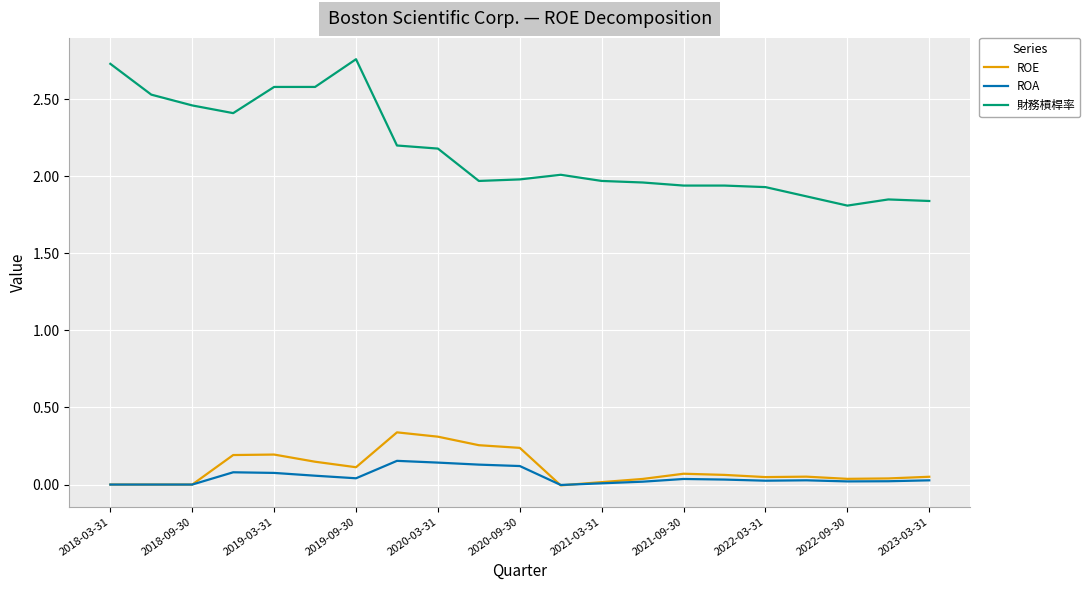

What are all the series names shown in the legend?

ROE, ROA, 財務槓桿率